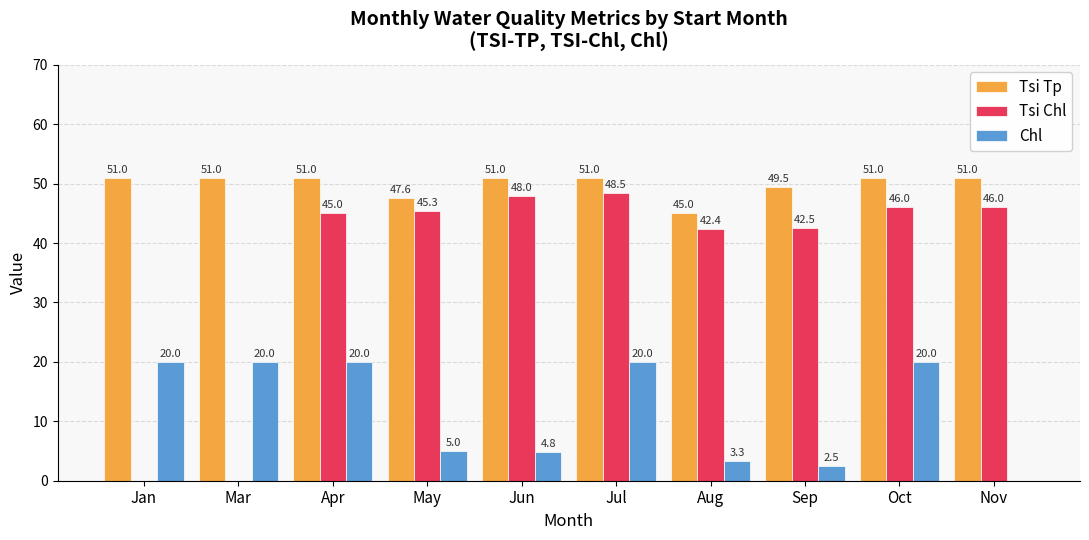

At which category is the sum across all series the highest?

Jul